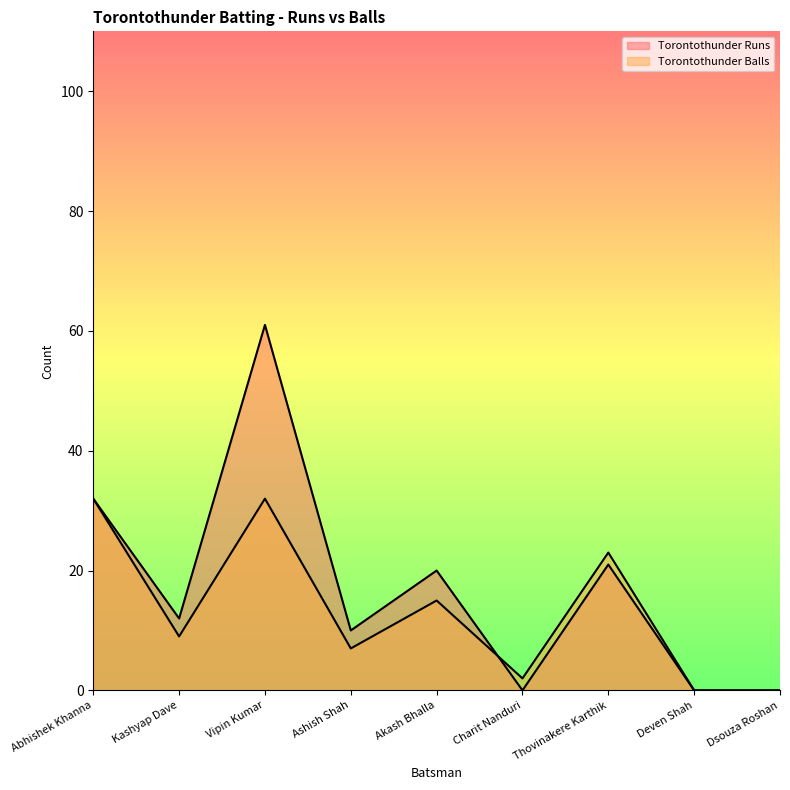

At which category does the chart reach its peak across all series?

Vipin Kumar